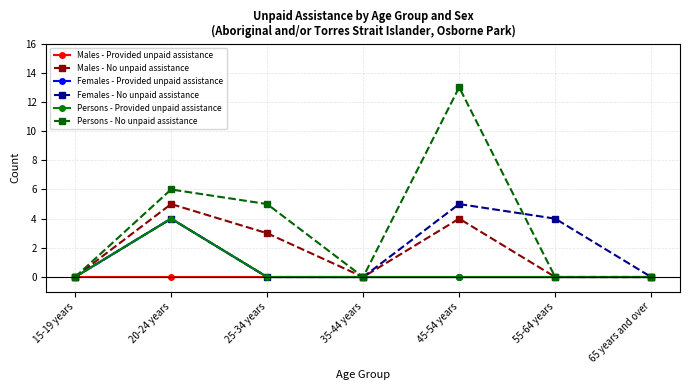

Is this an area chart (filled region under the line)?

No